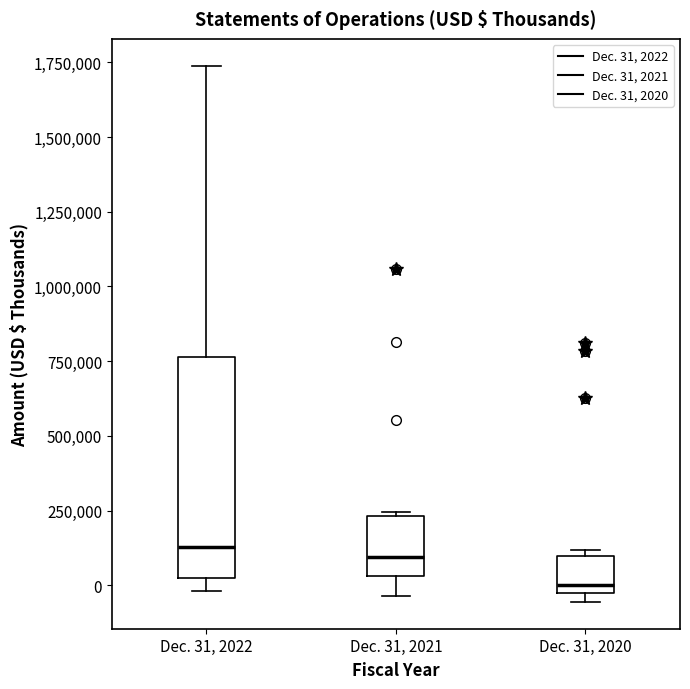

Where does the upper whisker of the box for Dec. 31, 2022 end on the y-axis? The values are not printed on the chart, so give them approximately, as read against the axis.

1750000